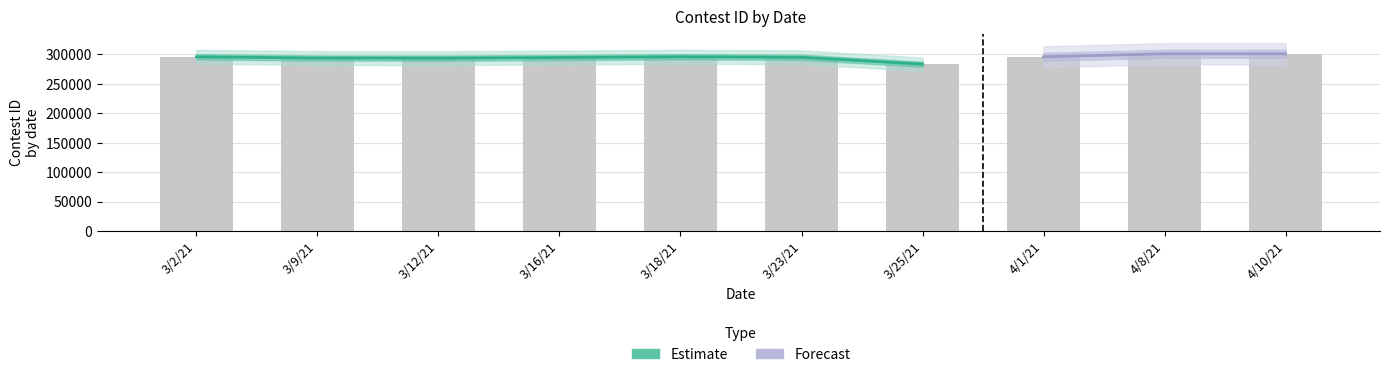

Rank the categories by value from lowest to highest.

3/25/21, 3/12/21, 3/9/21, 3/16/21, 3/23/21, 3/2/21, 3/18/21, 4/1/21, 4/8/21, 4/10/21